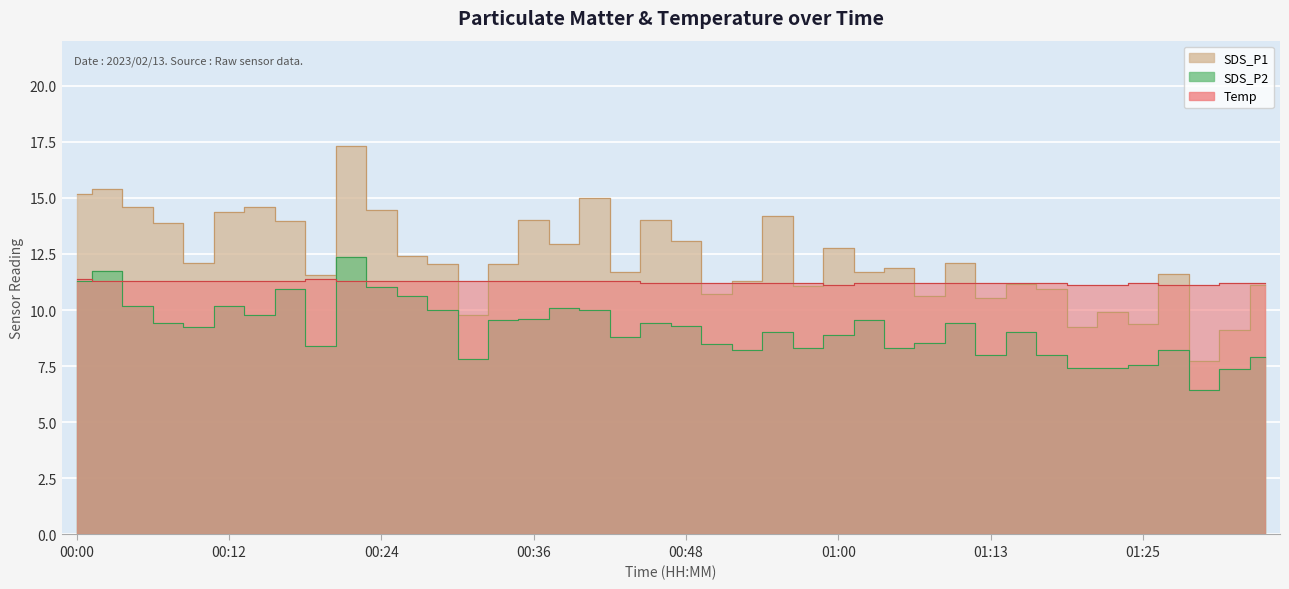

Does the chart display data point markers on the line(s)?

No